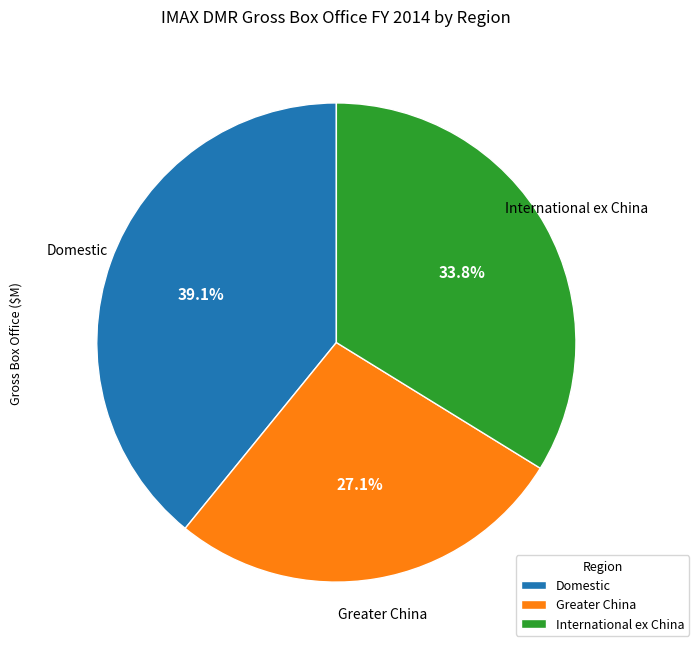

What portion of the pie excludes Domestic?

60.9%